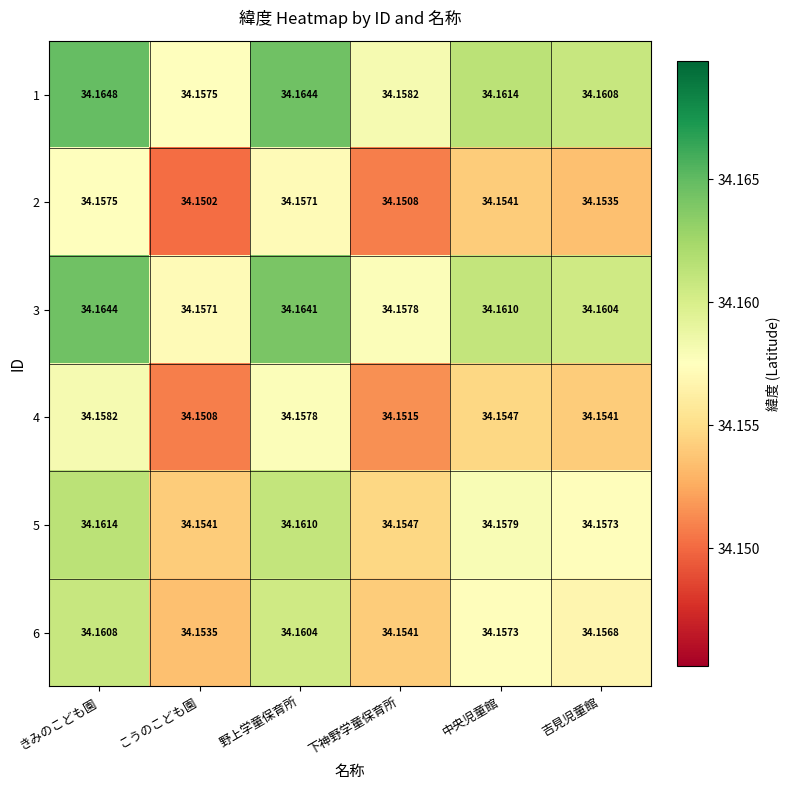

At which label does 3 reach its minimum?

こうのこども園